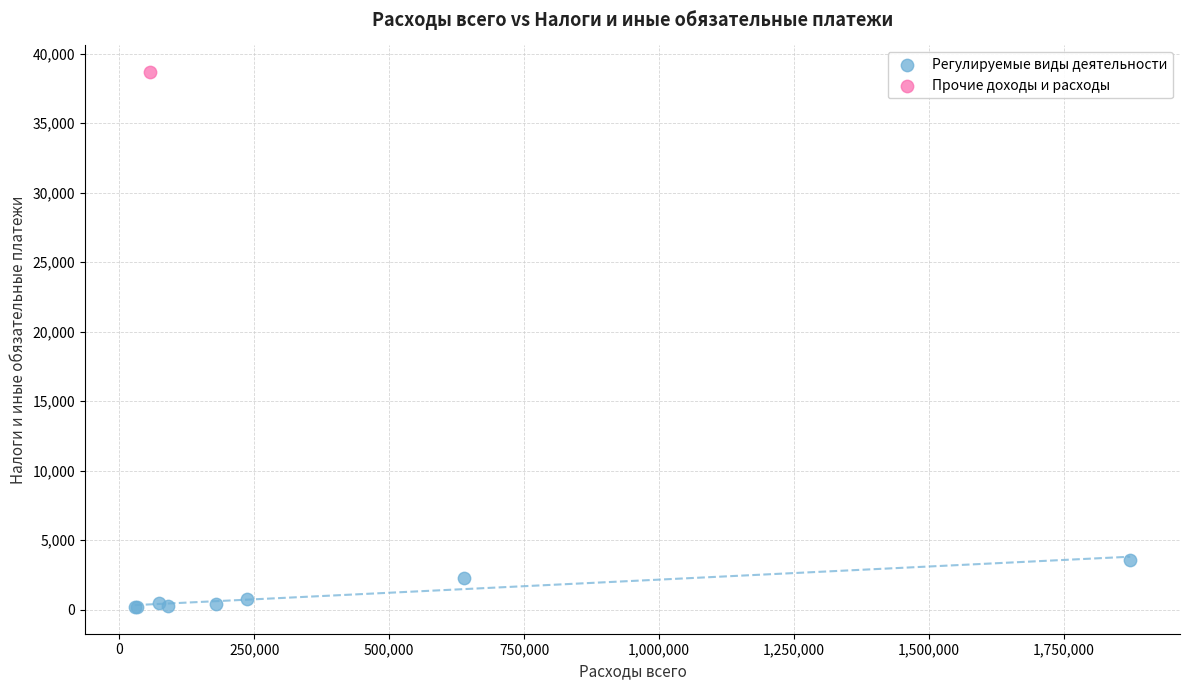

What are all the series names shown in the legend?

Регулируемые виды деятельности, Прочие доходы и расходы